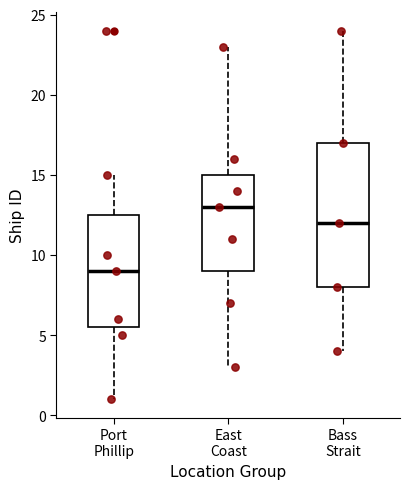

Which box has the lowest median line?

Port Phillip